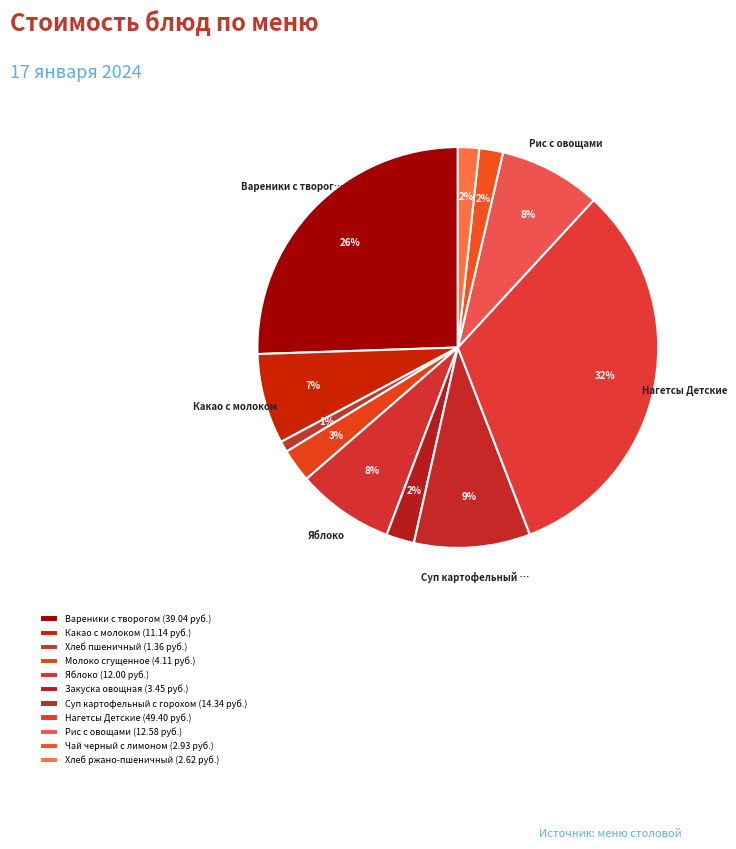

Count the number of slices in the pie.

11